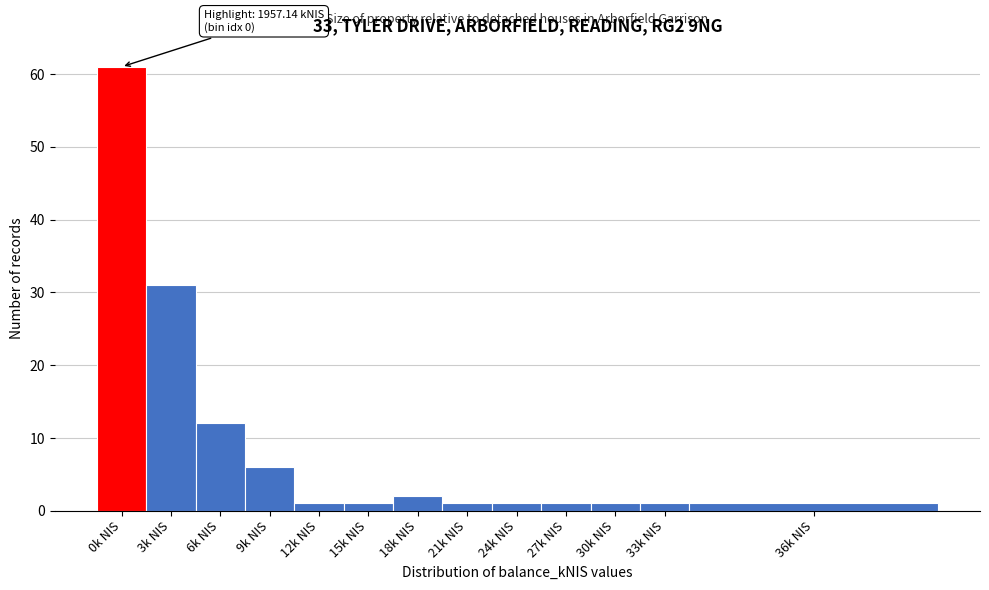

Reading right to left, extract all data points from this chart.

36k NIS=1	33k NIS=1	30k NIS=1	27k NIS=1	24k NIS=1	21k NIS=1	18k NIS=2	15k NIS=1	12k NIS=1	9k NIS=6	6k NIS=12	3k NIS=31	0k NIS=61